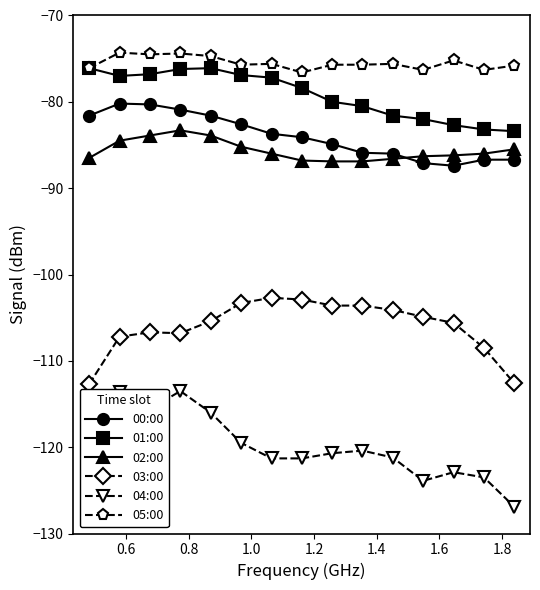

True or false: 05:00 and 02:00 cross at least once.

False